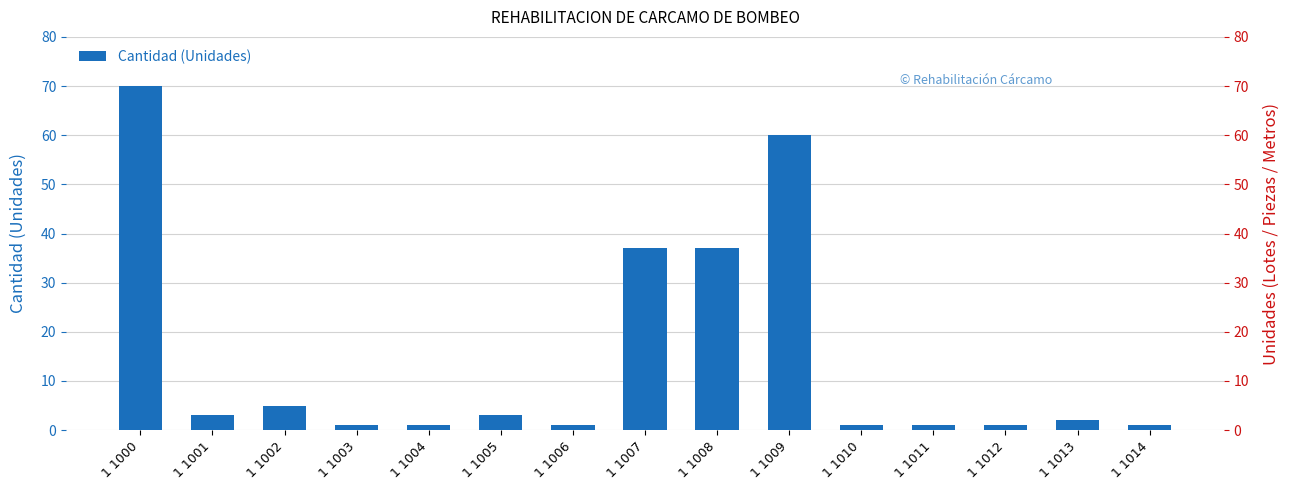

Where is the data nearest to the value 35?

1 1007